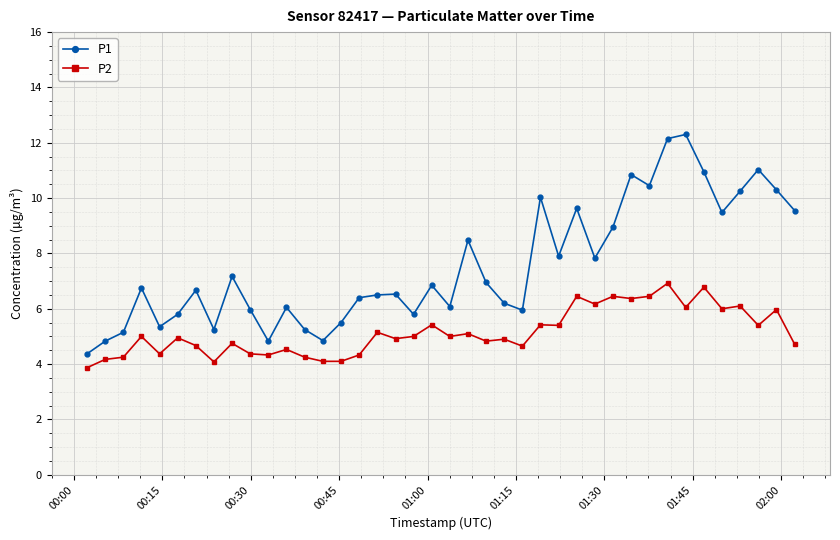

What is the greatest value displayed?

12.3